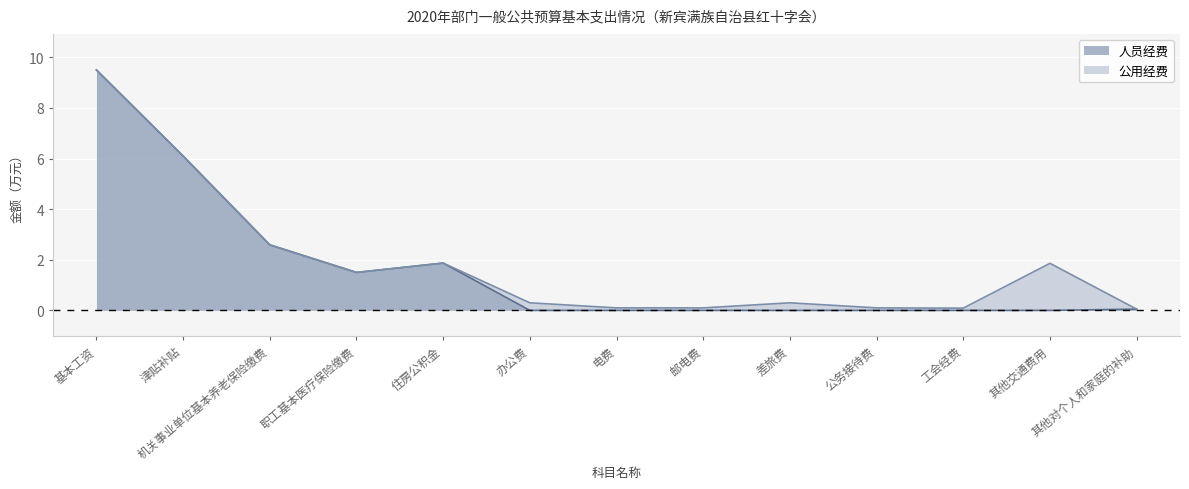

What is the label of the 7th point from the left?

电费